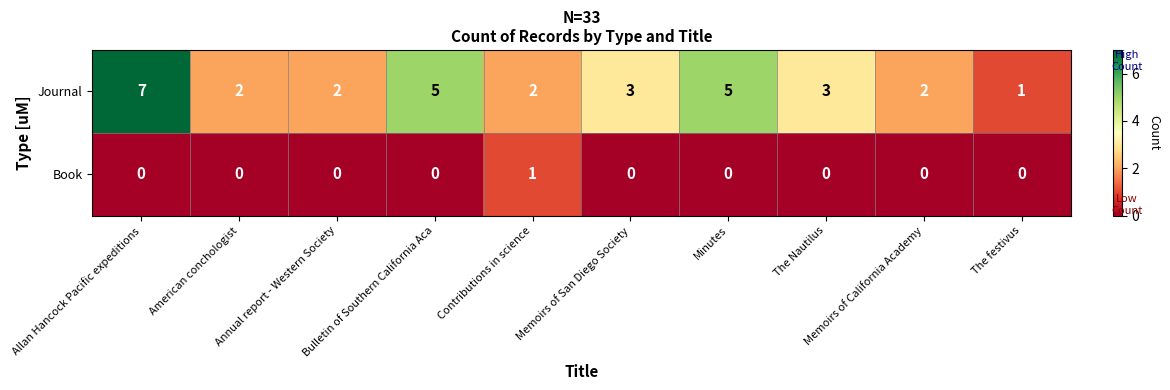

At which label does Journal first exceed 3?

Allan Hancock Pacific expeditions